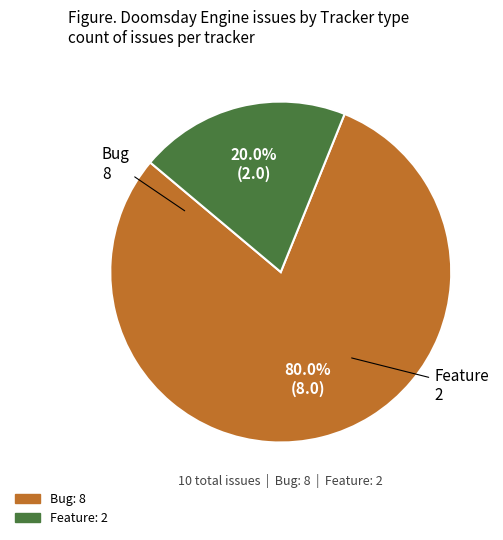

Count the number of slices in the pie.

2